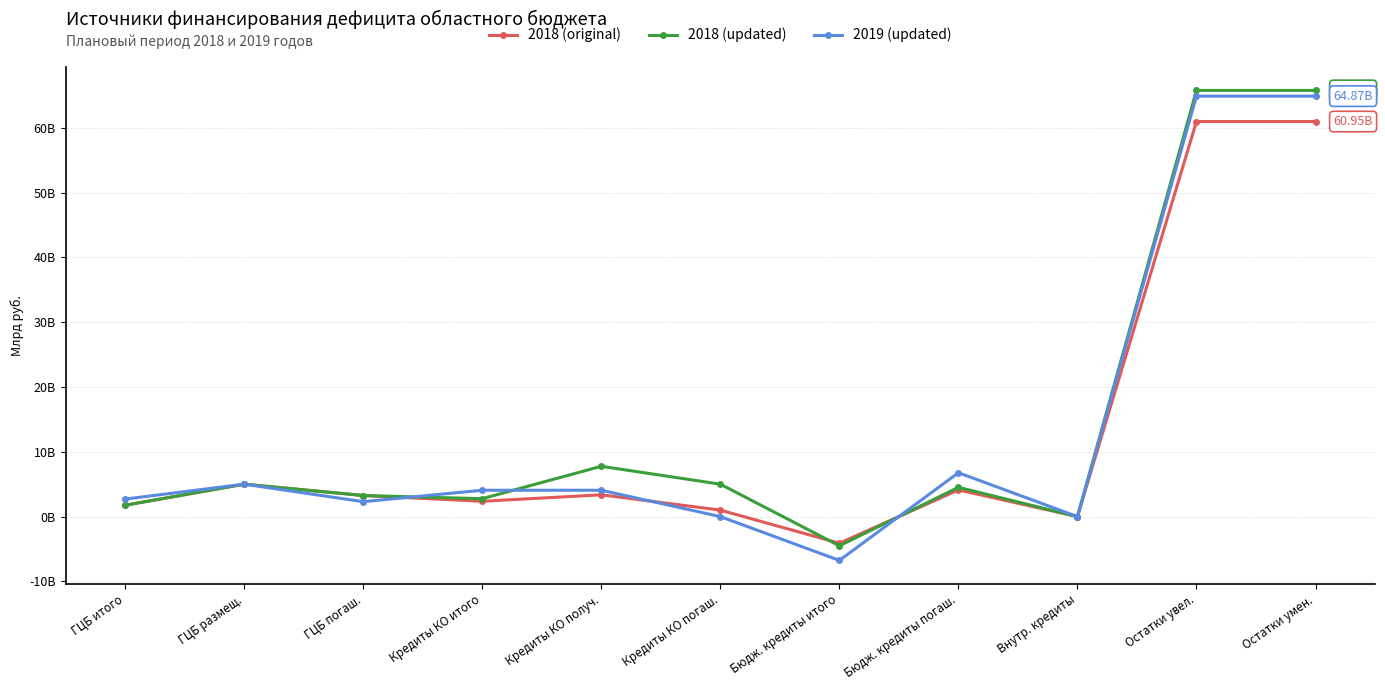

What is the difference between the highest and lowest values at Кредиты КО погаш.?

5.0